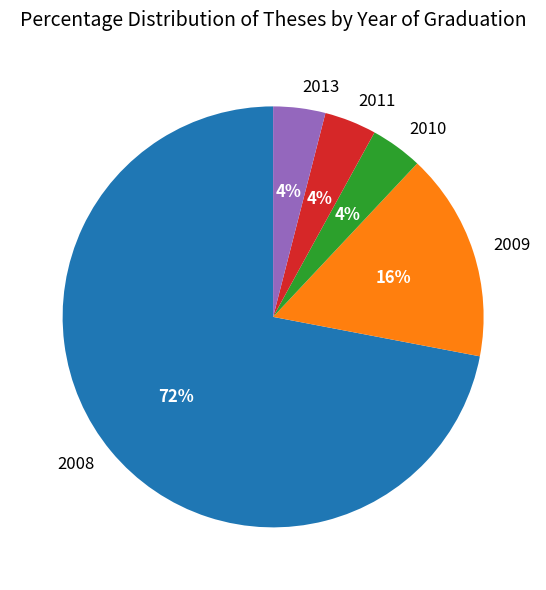

What is the ratio of the value at 2009 to the value at 2010?

4.0